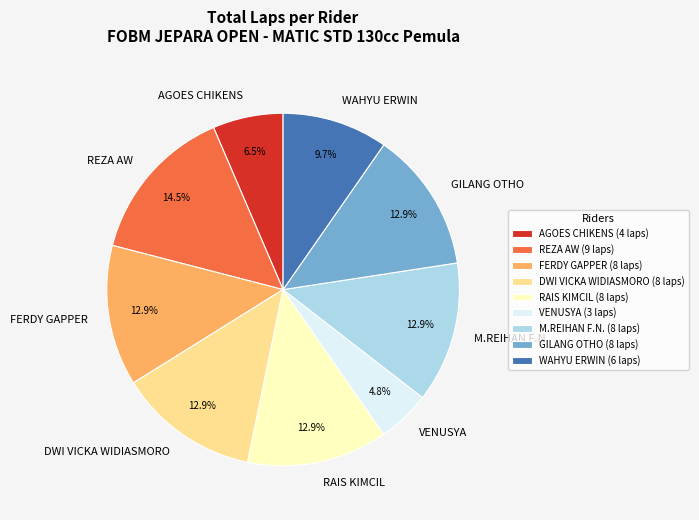

Is DWI VICKA WIDIASMORO the majority of the pie?

No